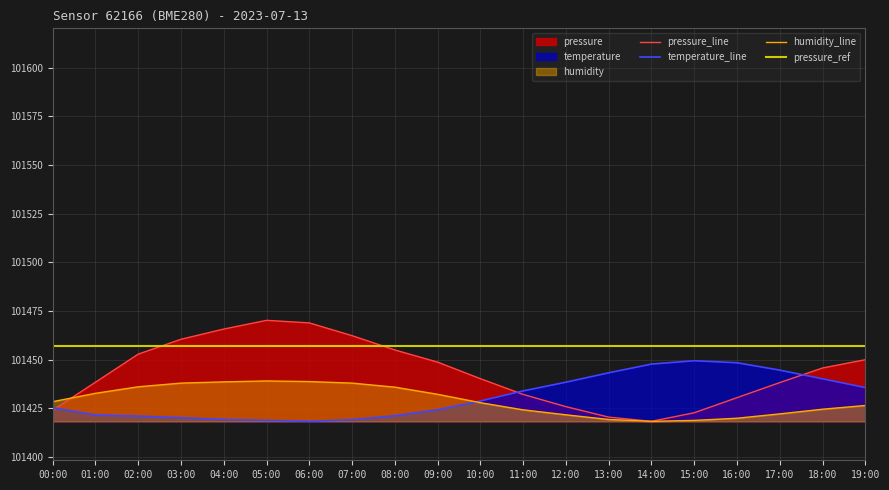

What is the value of the humidity point at the 3rd from the left?

101436.1